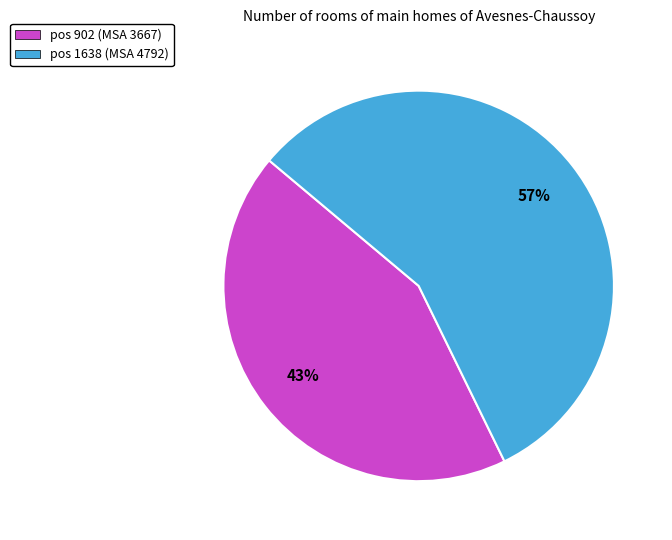

What is the smallest slice in the pie chart?

pos 902 (MSA 3667)